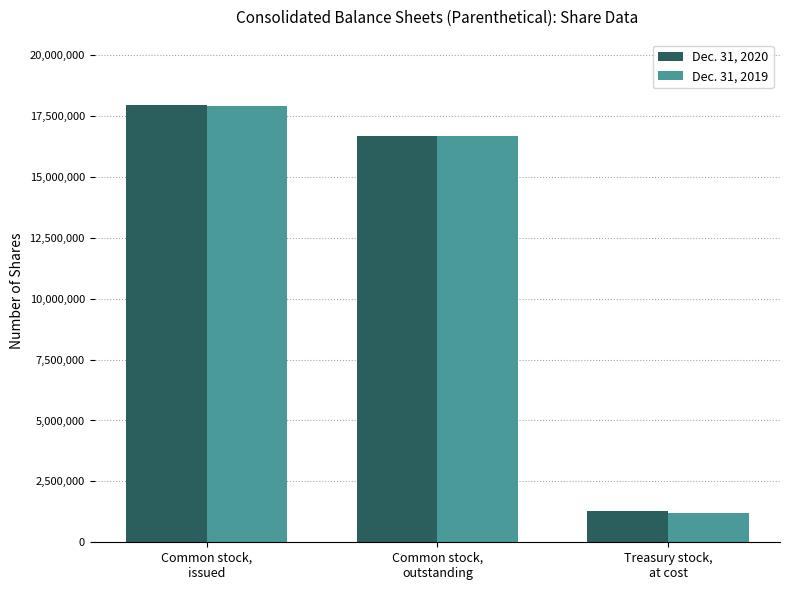

At which label does Dec. 31, 2020 reach its minimum?

Treasury stock,
at cost